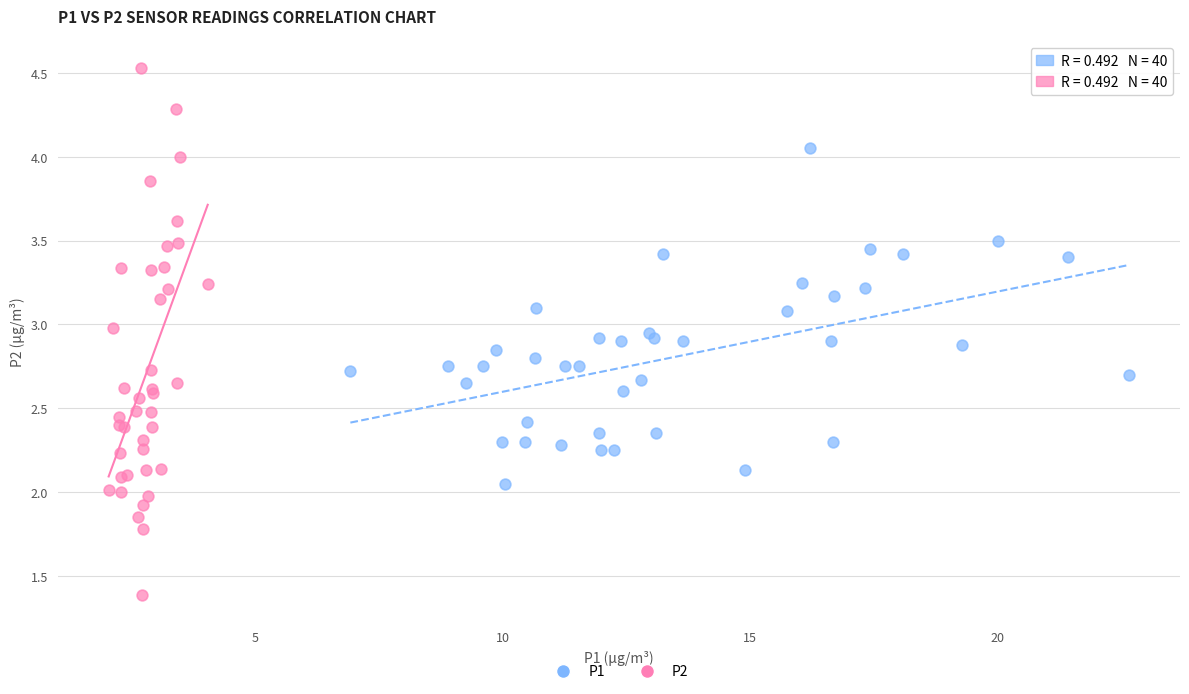

Which series has the largest Y range (max minus min)?

P2